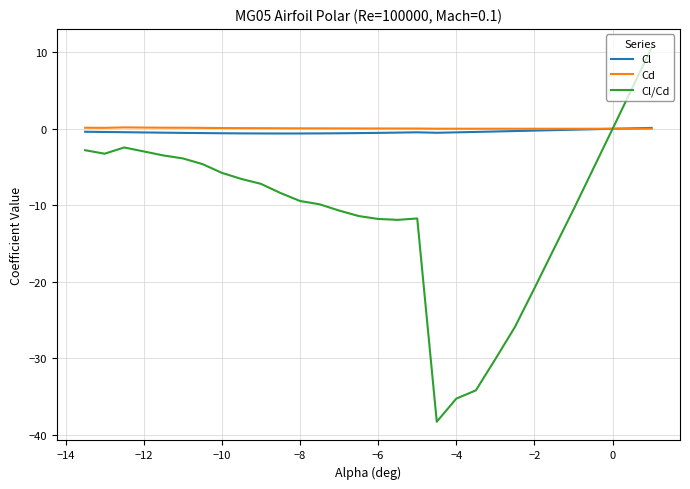

Which series has the largest total across all categories?

Cd